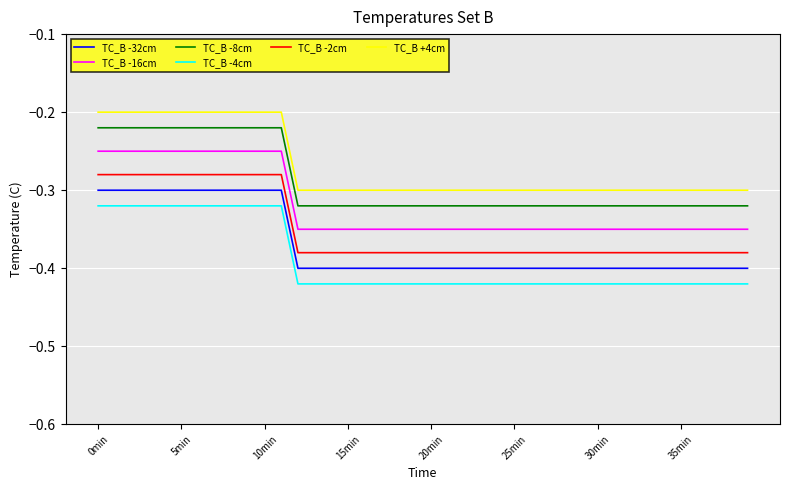

True or false: TC_B -4cm and TC_B -16cm intersect in this chart.

False